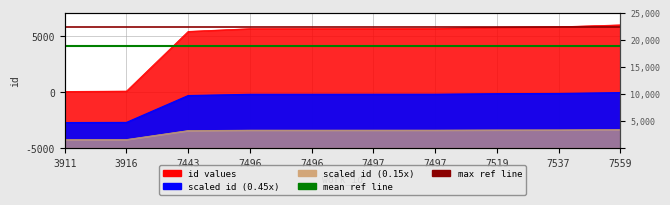

Read the max ref line value at 3916.

21552.2